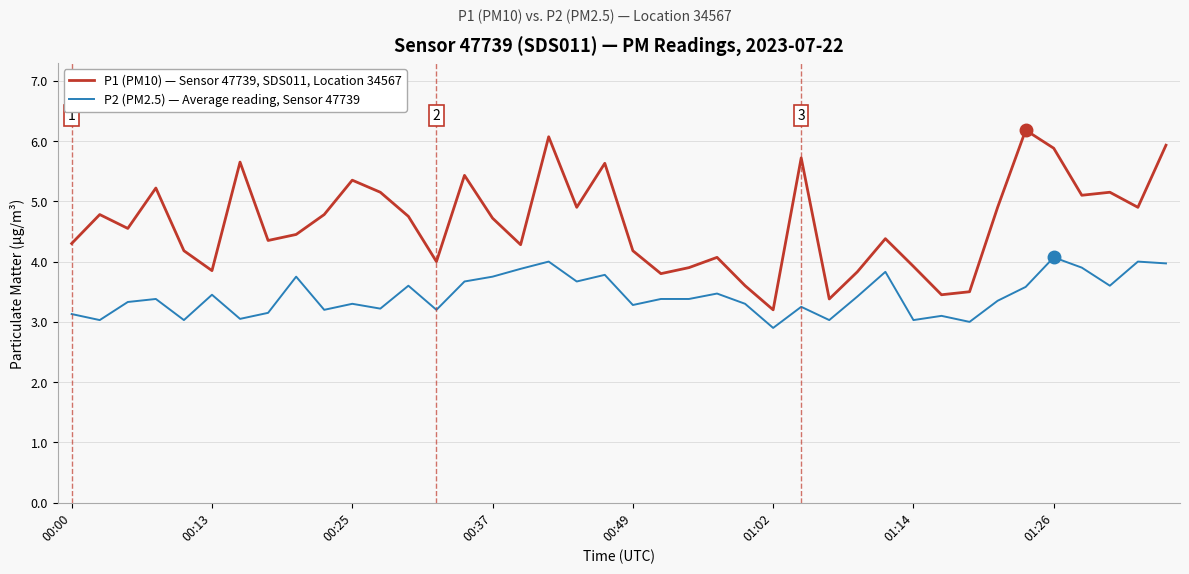

List the series in order of their peak value, lowest first.

P2 (PM2.5) — Average reading, Sensor 47739, P1 (PM10) — Sensor 47739, SDS011, Location 34567